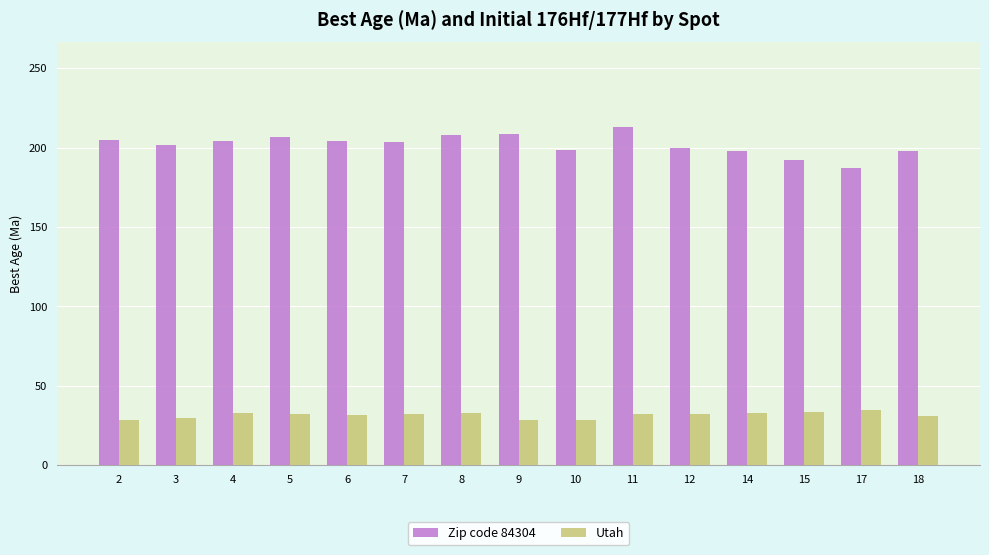

What is the total value across all series at 2?

233.4